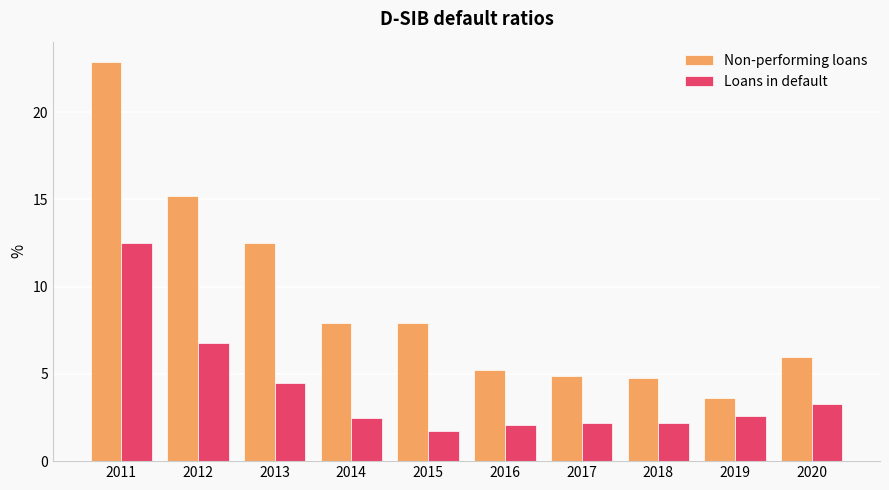

What is the difference between the highest and lowest values at 2014?

5.4